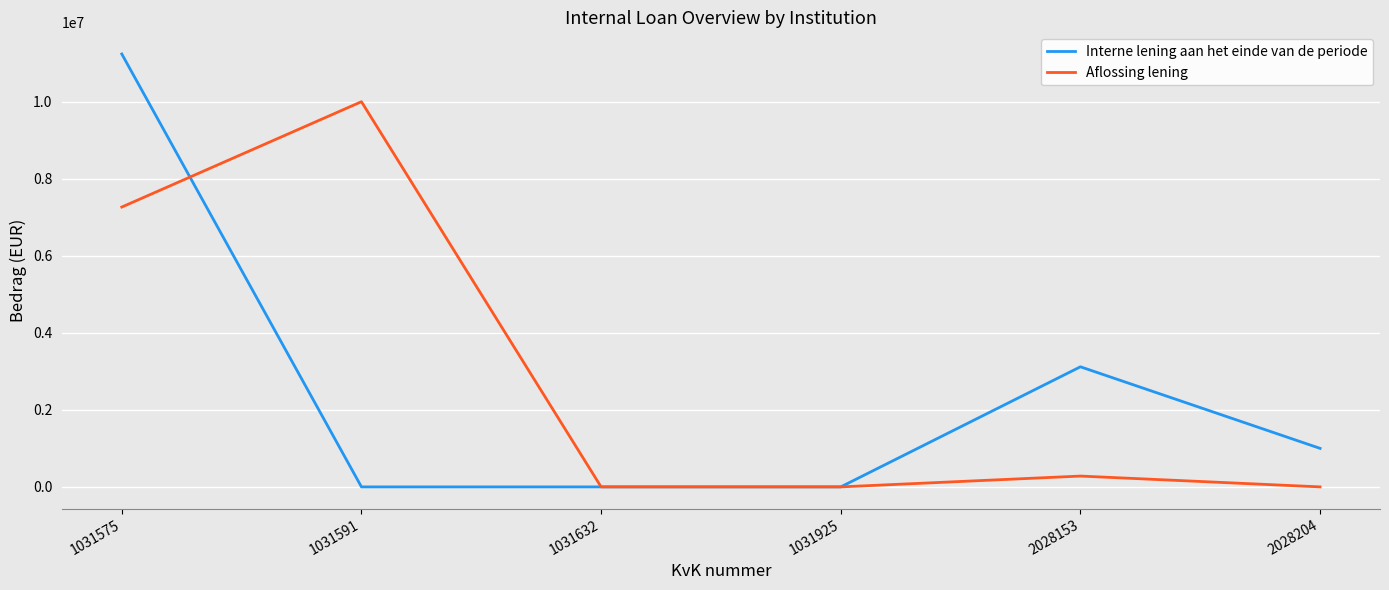

At which label is Interne lening aan het einde van de periode closest to 5619500?

2028153